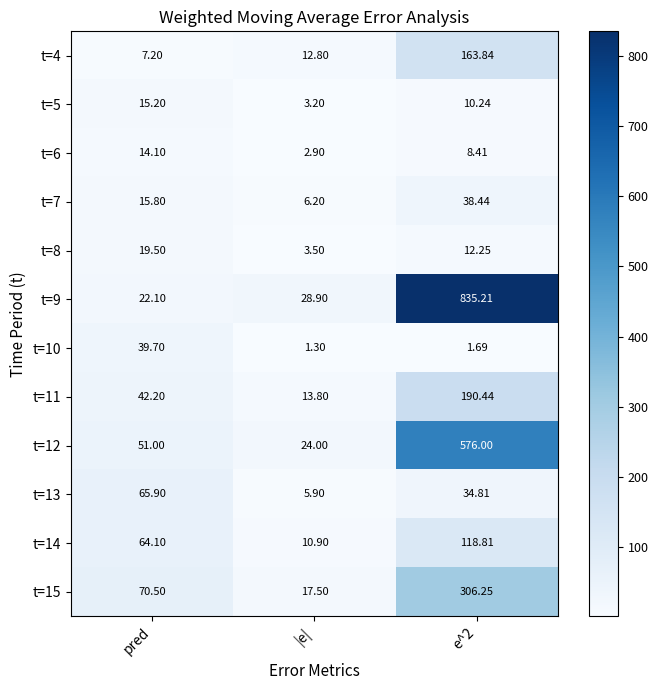

Which category has the lowest value in the t=4 series?

pred